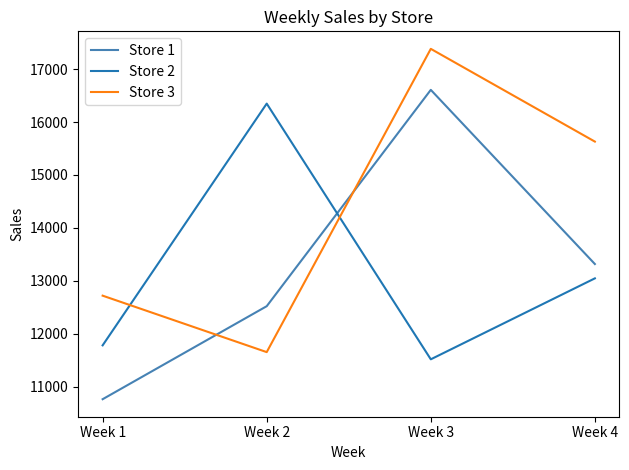

What is the sum of the Store 3 values at Week 2 and Week 1?

24369